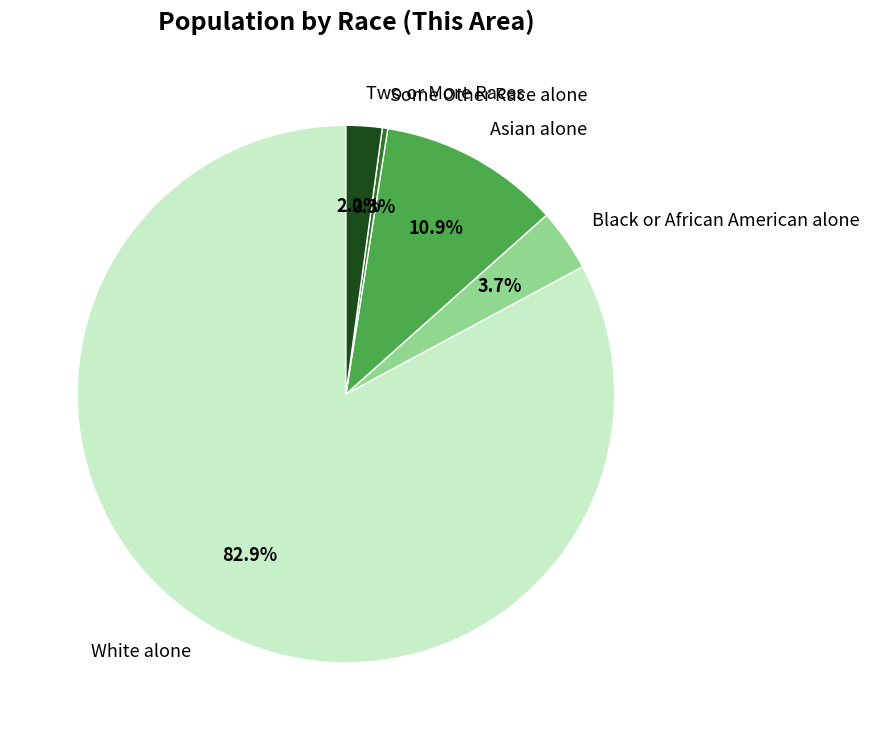

Which slice is the smallest?

Some Other Race alone